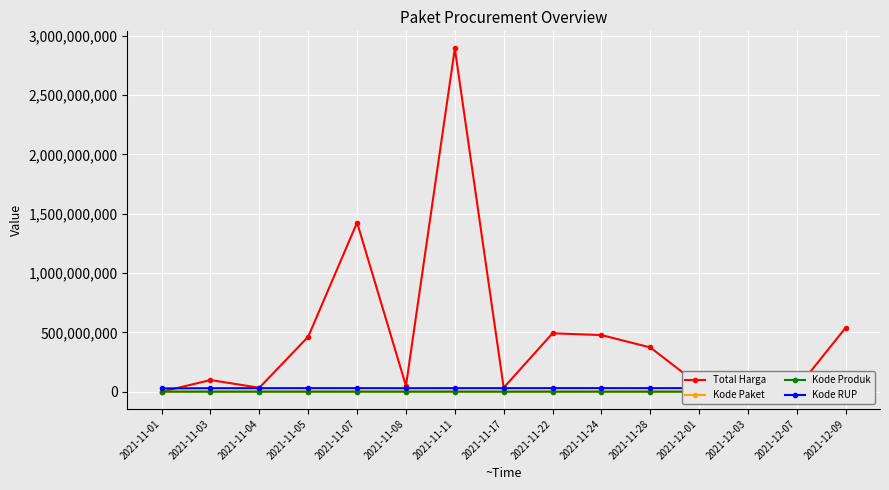

What value does the Kode RUP series have at 2021-11-11, to the nearest 100?

30478500